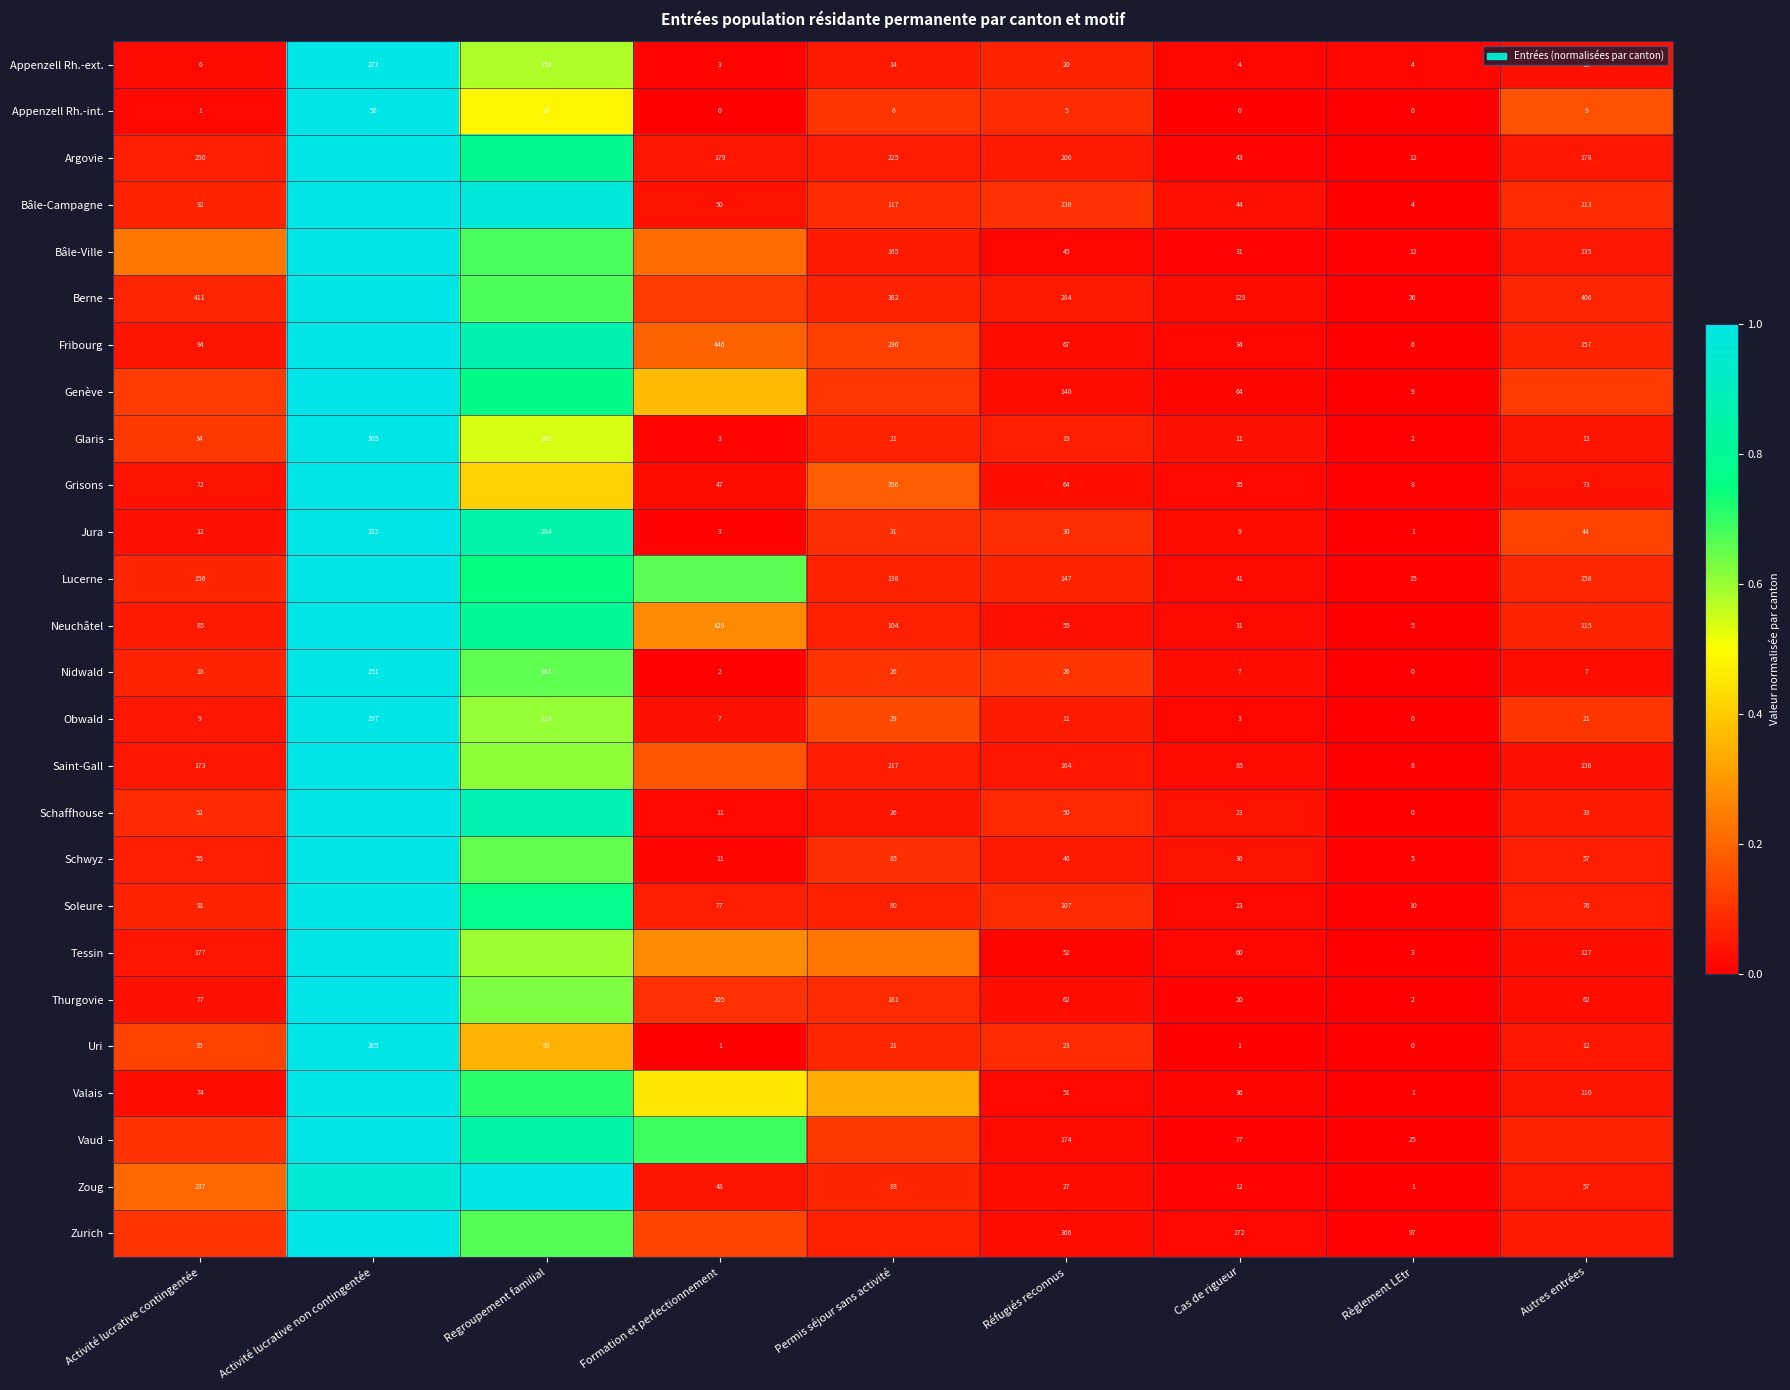

At which label does Uri first exceed 21?

Activité lucrative contingentée